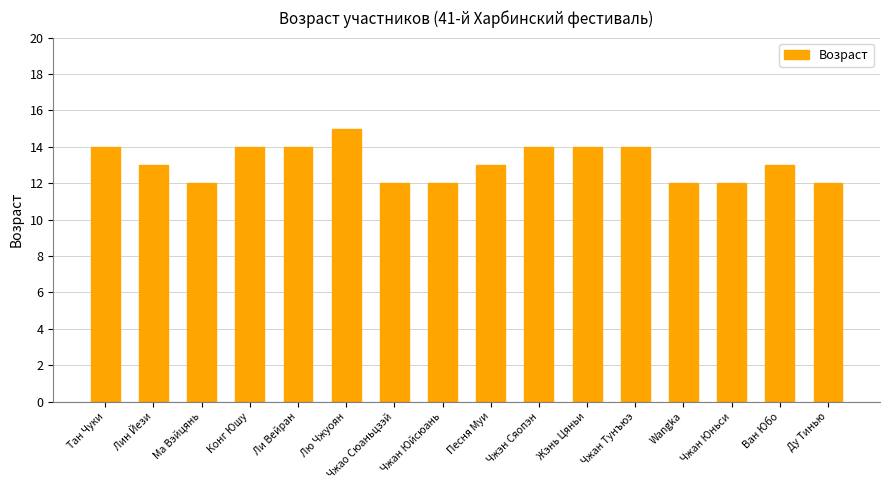

What is the difference between the maximum and minimum values?

3